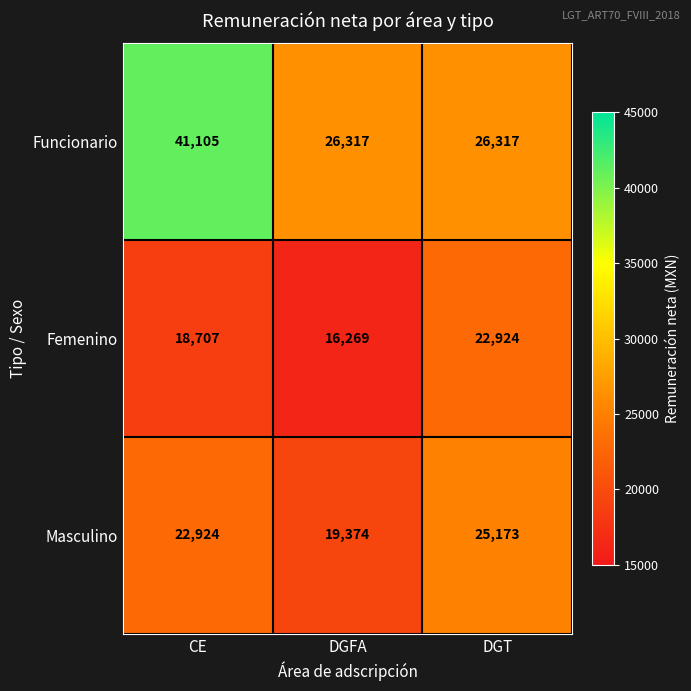

Count the number of categories in the chart.

3